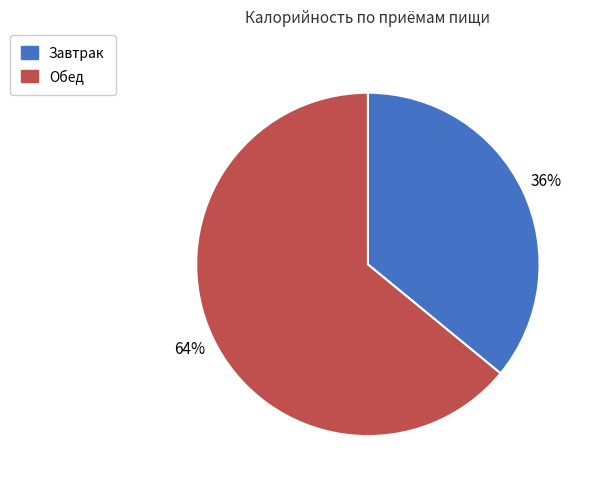

Which has a higher value, Обед or Завтрак?

Обед